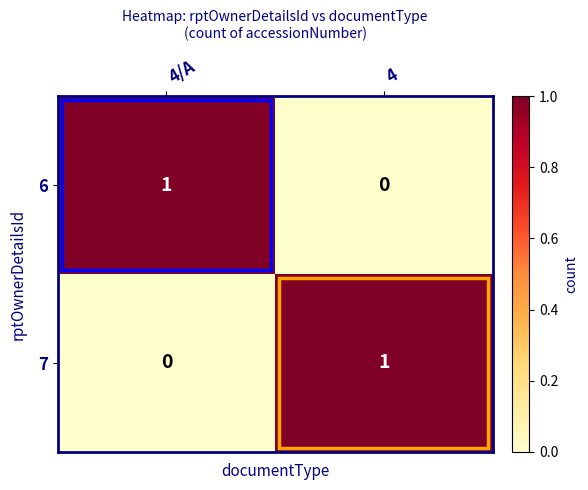

Which category has the lowest value in the 7 series?

4/A